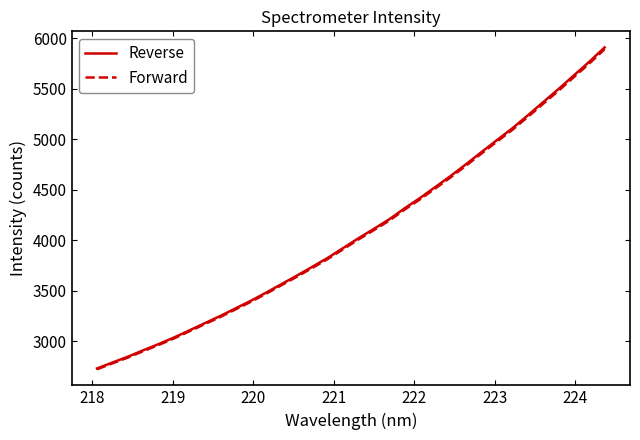

What is the minimum value shown in the chart?

2724.2